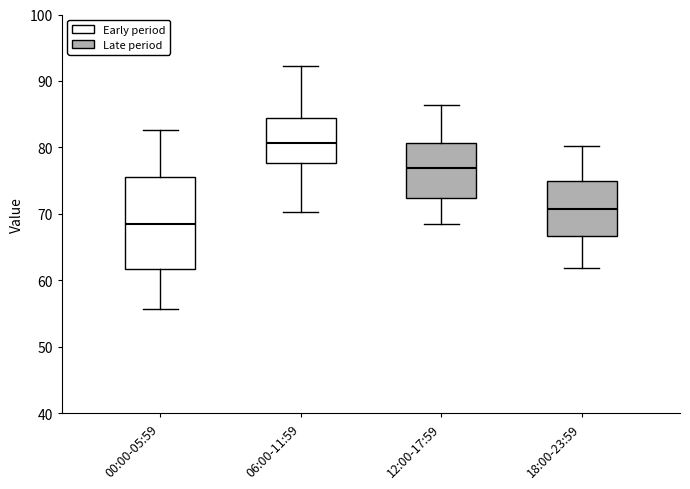

Reading left to right, read every box against the y-axis: the position of its median line, the range the box covers, and the ends of its whiskers. The values are not printed on the chart, so give them approximately, as read against the axis.

00:00-05:59: median 68, box 62 to 76, whiskers 56 to 83
06:00-11:59: median 81, box 78 to 84, whiskers 70 to 92
12:00-17:59: median 77, box 72 to 81, whiskers 69 to 86
18:00-23:59: median 71, box 67 to 75, whiskers 62 to 80